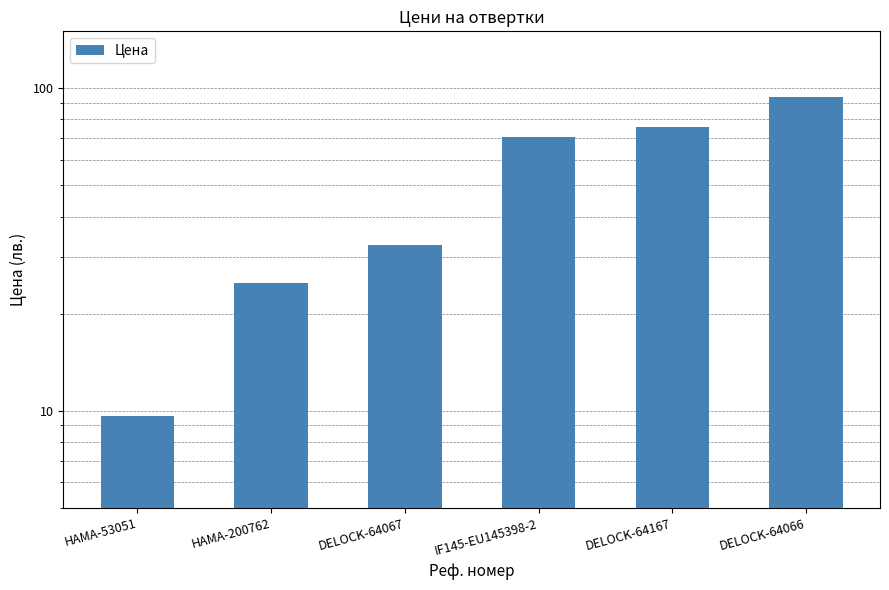

How many data points are less than 70?

3